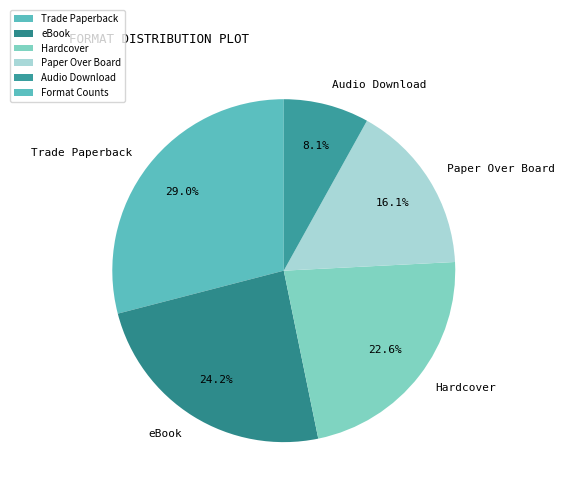

To the nearest percent, what is the difference between the largest and smallest slice percentages?

21%